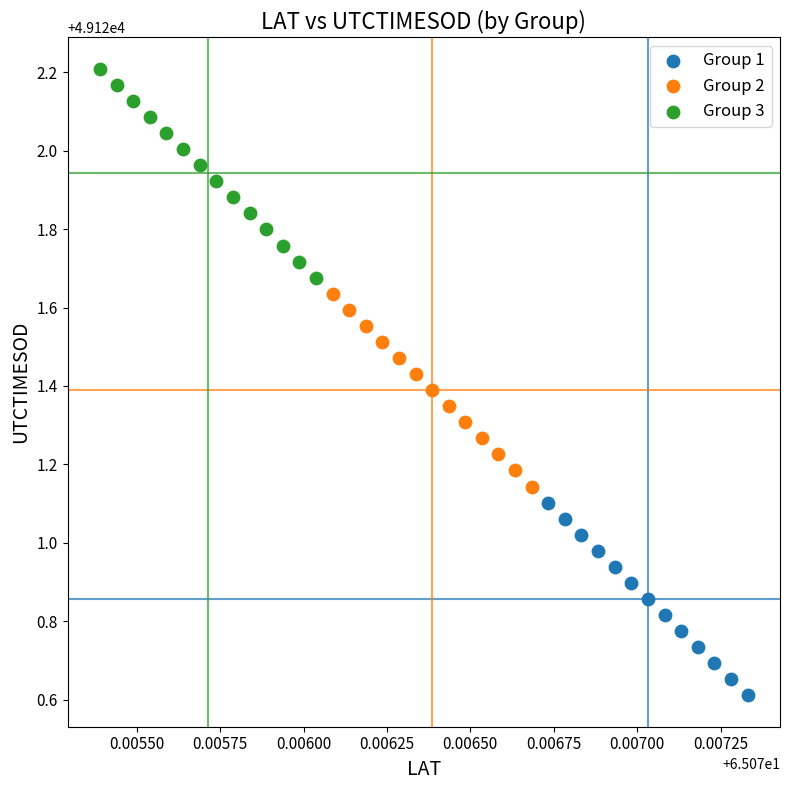

What are all the series names shown in the legend?

Group 1, Group 2, Group 3